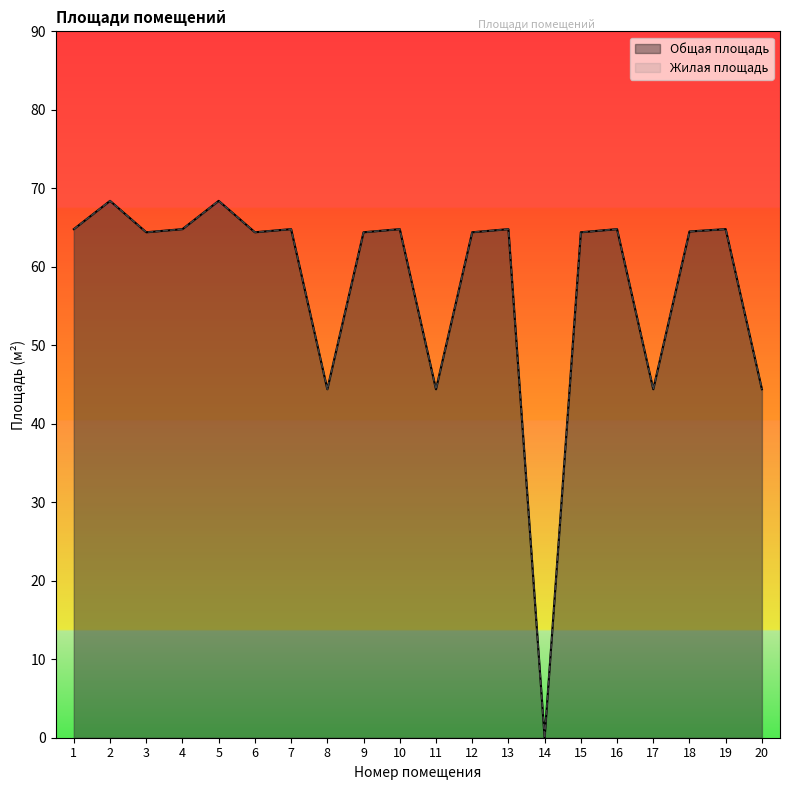

At which label does Общая площадь reach its peak?

2